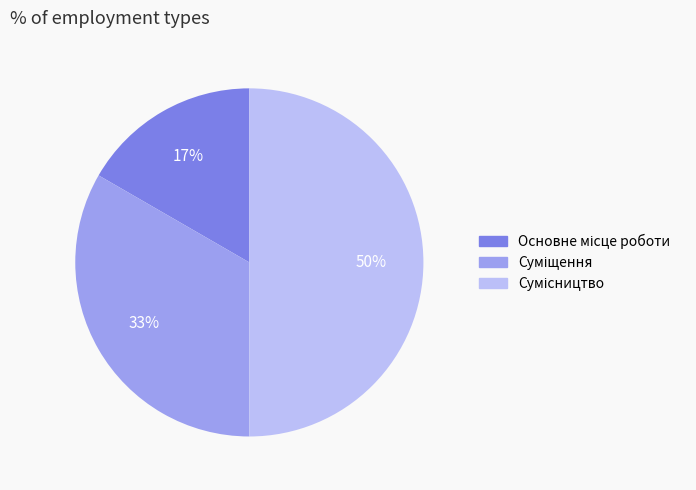

To the nearest percent, what is the difference between the largest and smallest slice percentages?

33%